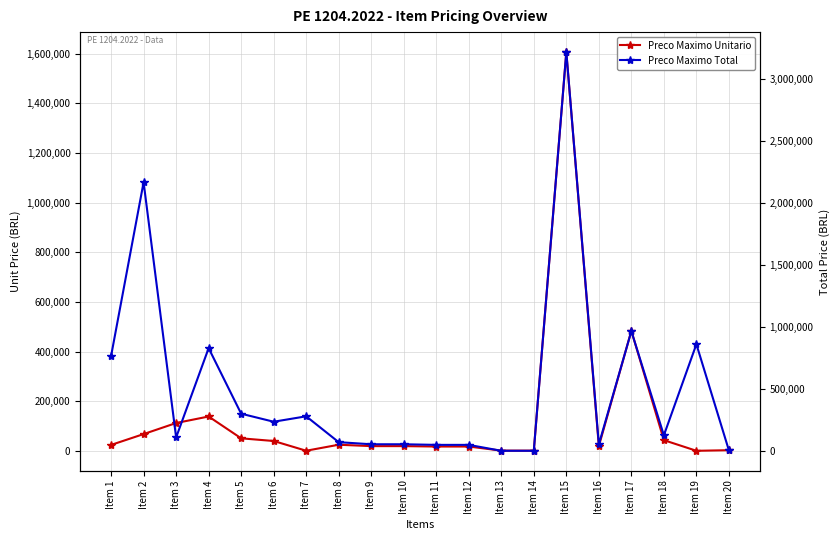

Where is the first local maximum for Preco Maximo Unitario?

Item 4